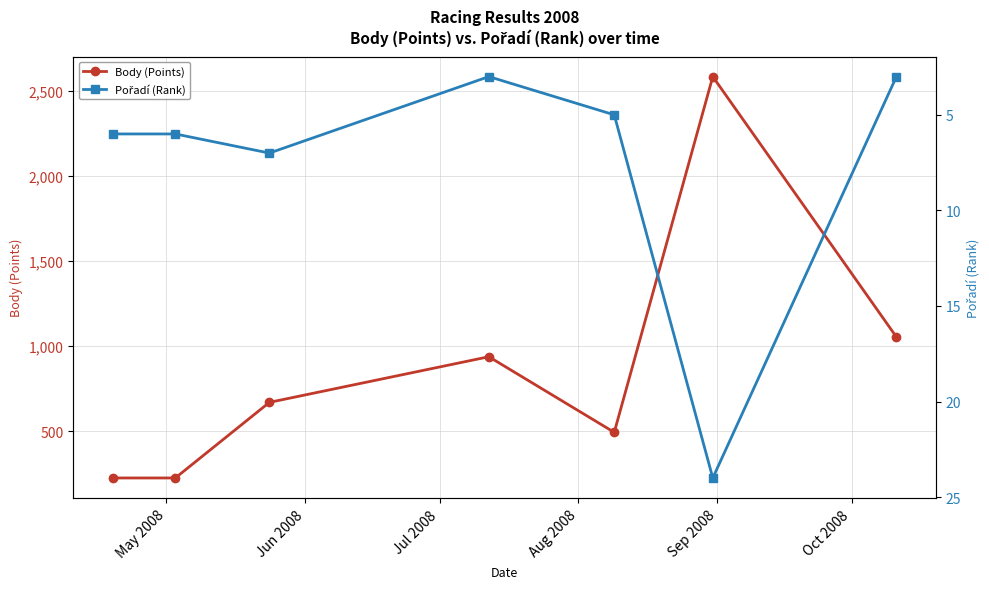

List the series in order of their peak value, lowest first.

Pořadí (Rank), Body (Points)